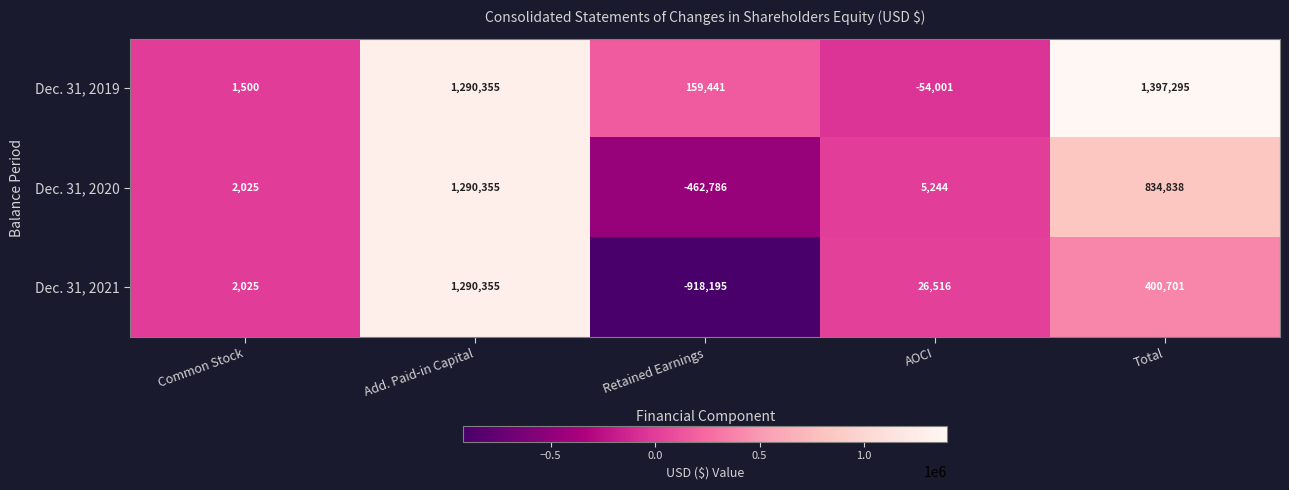

Count the number of categories in the chart.

5